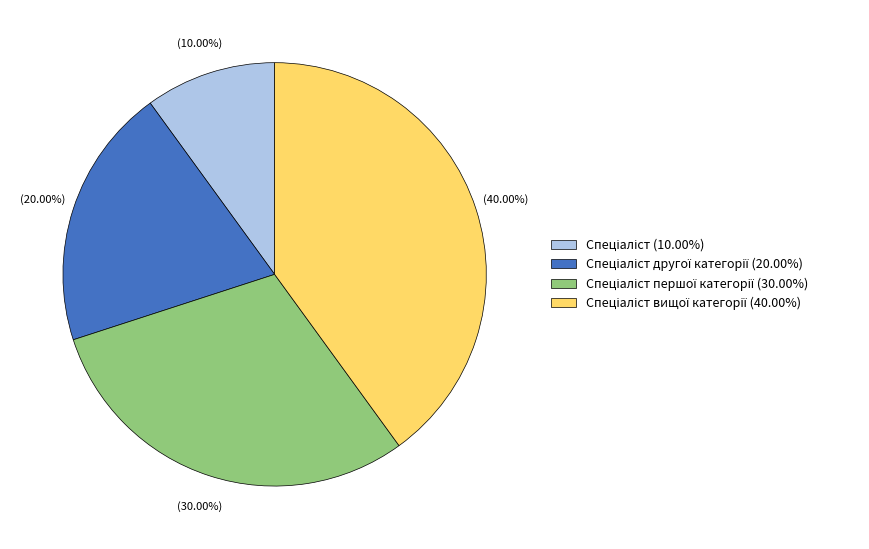

Is there any slice that represents more than half of the pie?

No